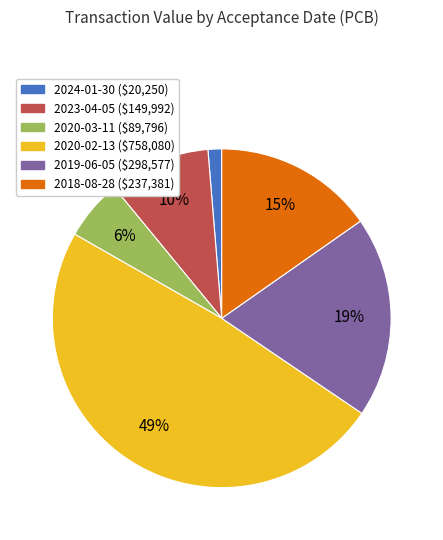

Is there a majority slice in this chart?

No